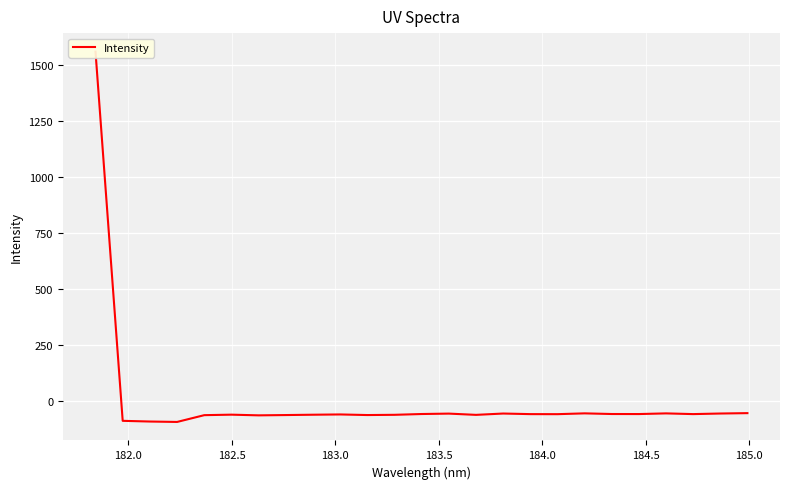

How many data points does each series have?

25